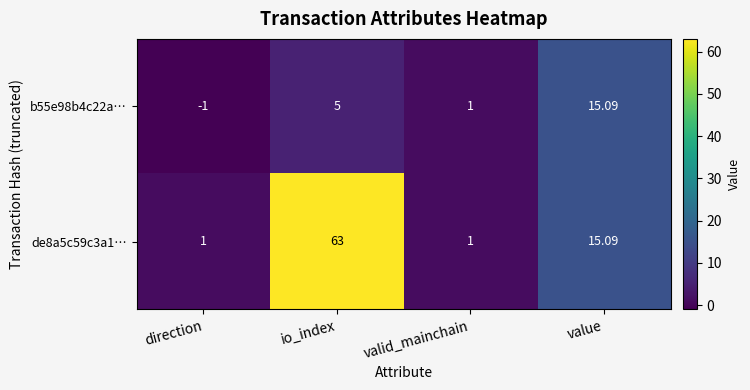

At which category is the sum across all series the highest?

io_index